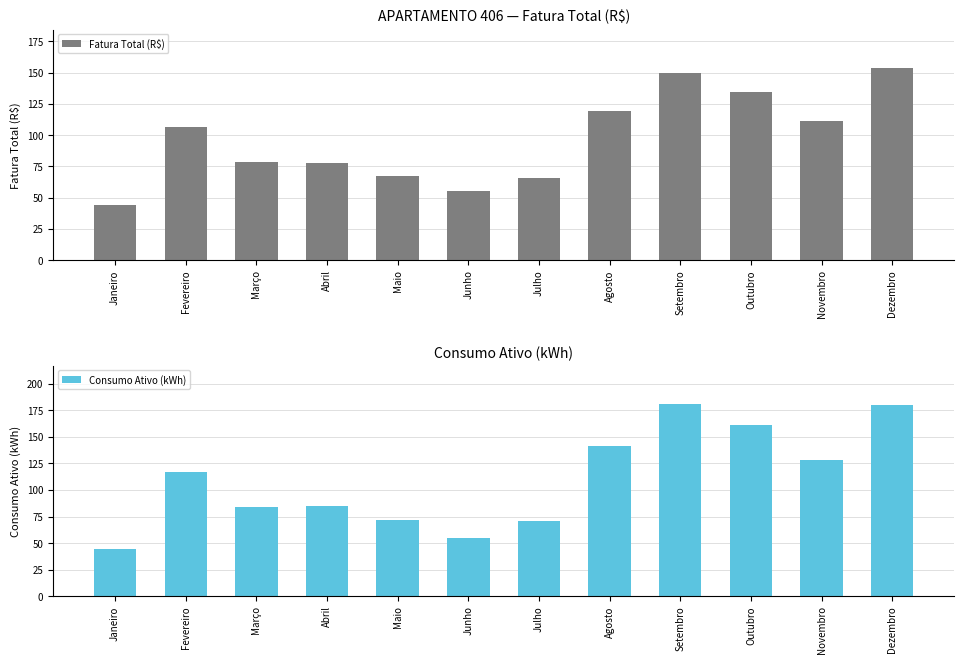

Between Janeiro and Julho, which is larger?

Julho